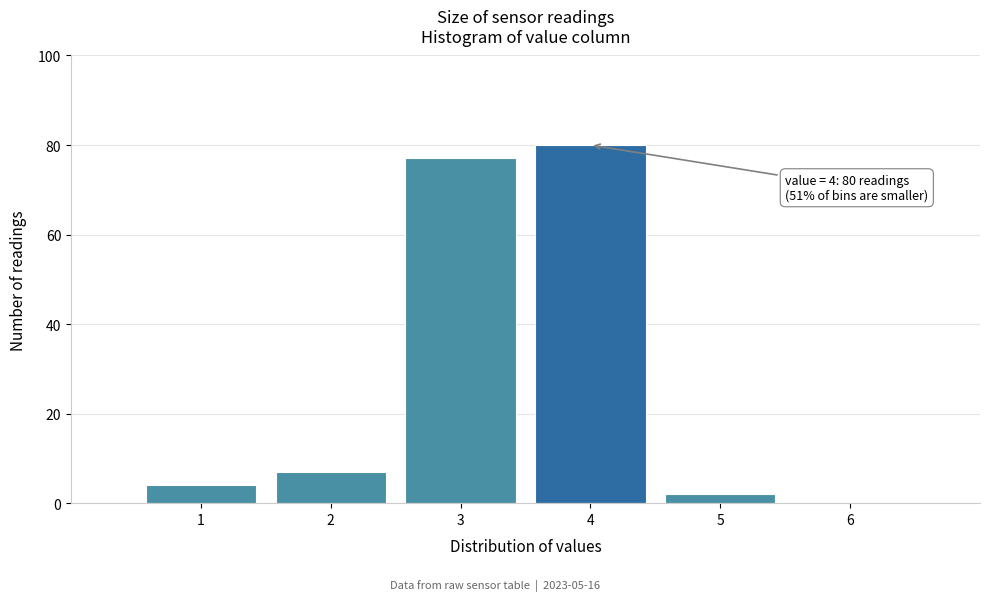

Which range on the x-axis has the tallest bar?

3.5 to 4.5